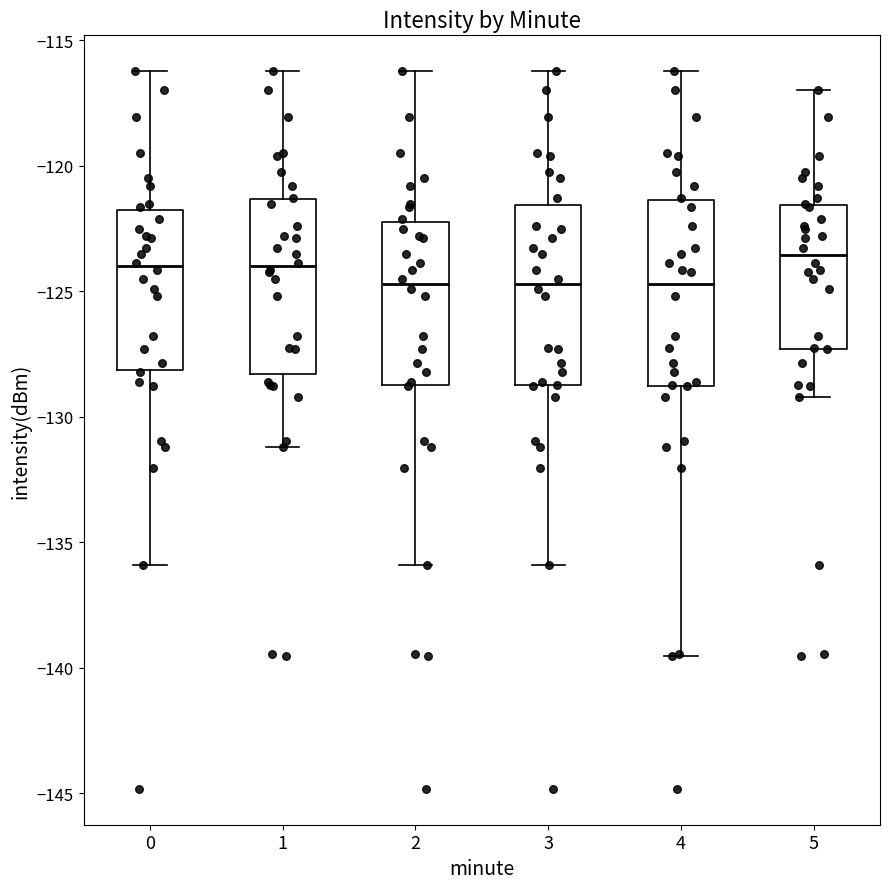

Reading left to right, transcribe this box plot: for each box, give where its median line is, the range the box spans, and where its two whiskers end, as read against the y-axis. The values are not printed on the chart, so give them approximately, as read against the axis.

0: median -124.0, box -128.0 to -122.0, whiskers -136.0 to -116.0
1: median -124.0, box -128.5 to -121.5, whiskers -131.0 to -116.0
2: median -124.5, box -128.5 to -122.0, whiskers -136.0 to -116.0
3: median -124.5, box -128.5 to -121.5, whiskers -136.0 to -116.0
4: median -124.5, box -129.0 to -121.5, whiskers -139.5 to -116.0
5: median -123.5, box -127.5 to -121.5, whiskers -129.0 to -117.0